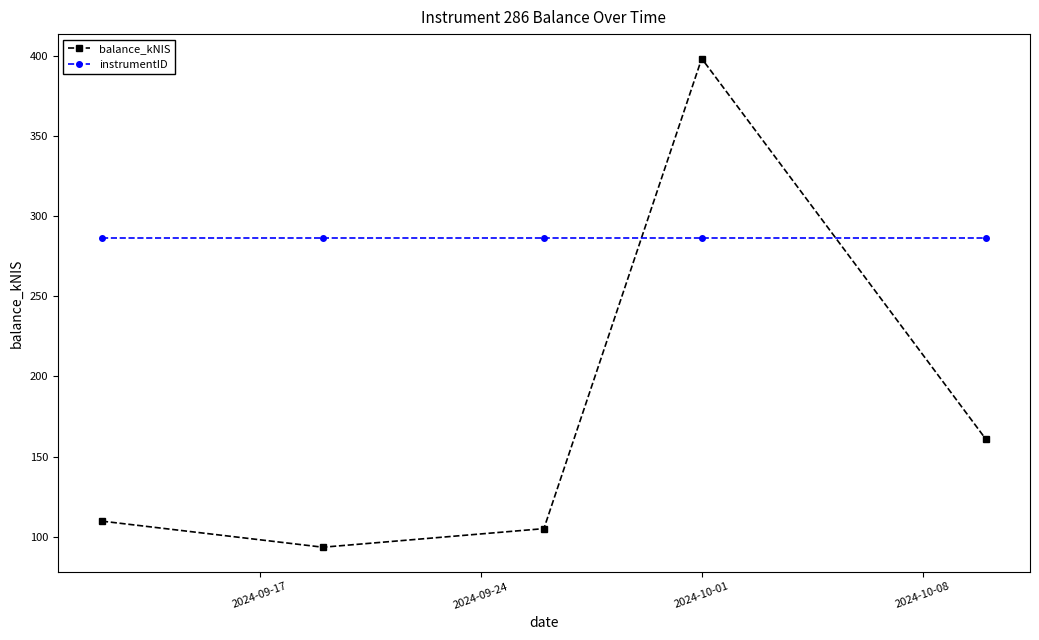

What is the value of the instrumentID point at the 5th from the left?

286.0